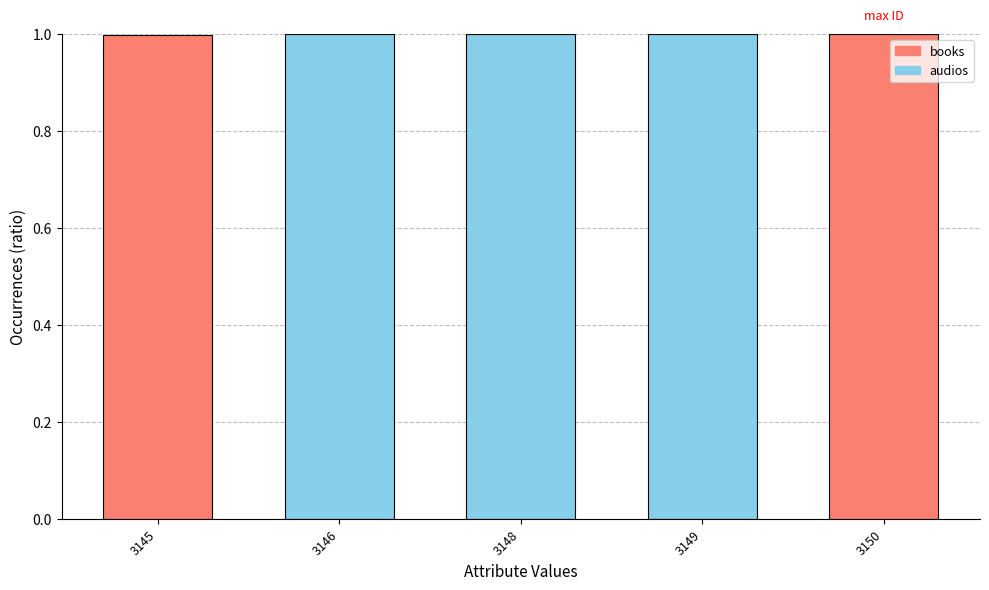

What is the value of the 2nd bar from the left?

1.0